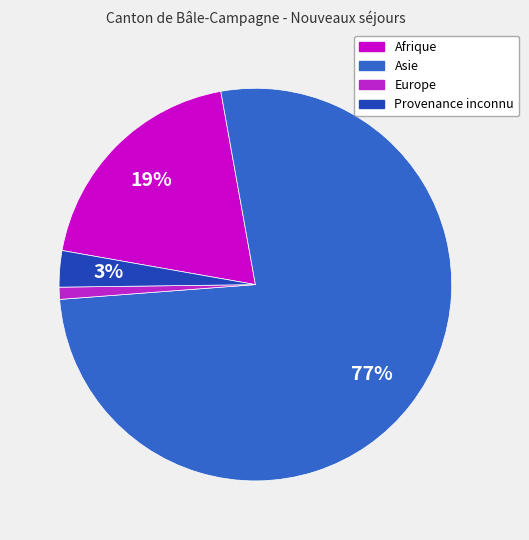

What is the smallest slice in the pie chart?

Europe